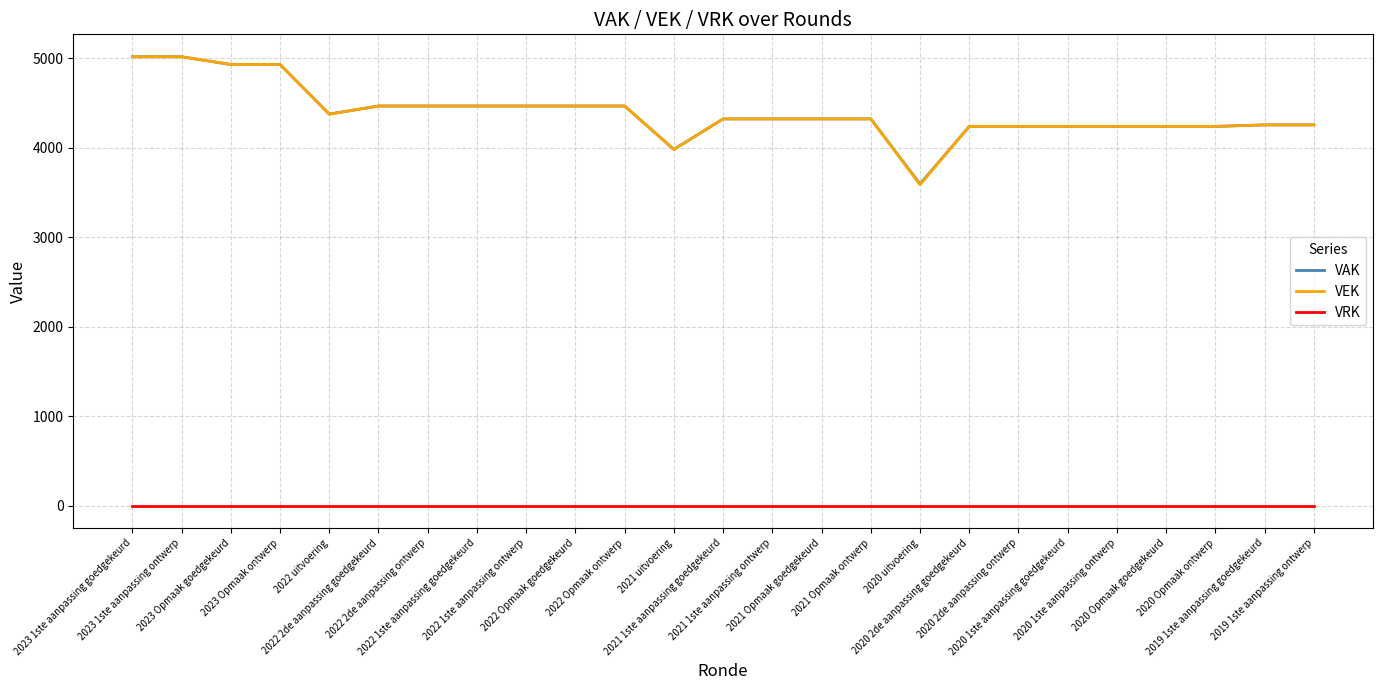

What is the maximum value shown in the chart?

5014